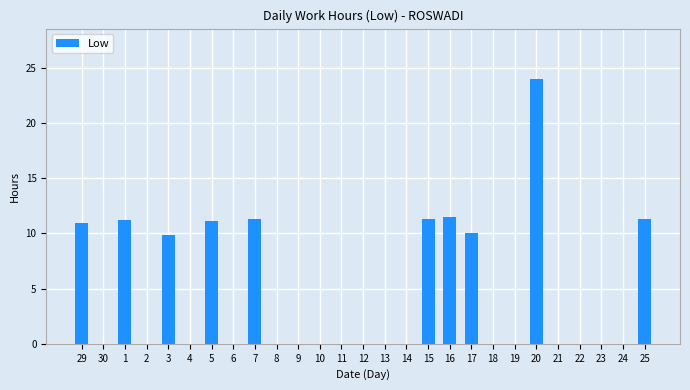

Is it true that the value at 21 is -14.9?

False